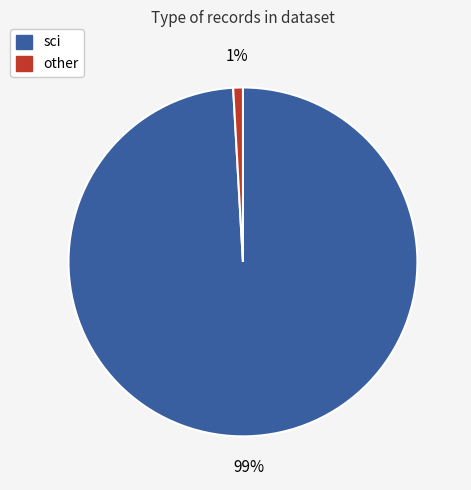

To the nearest percent, what is the average slice percentage?

50%